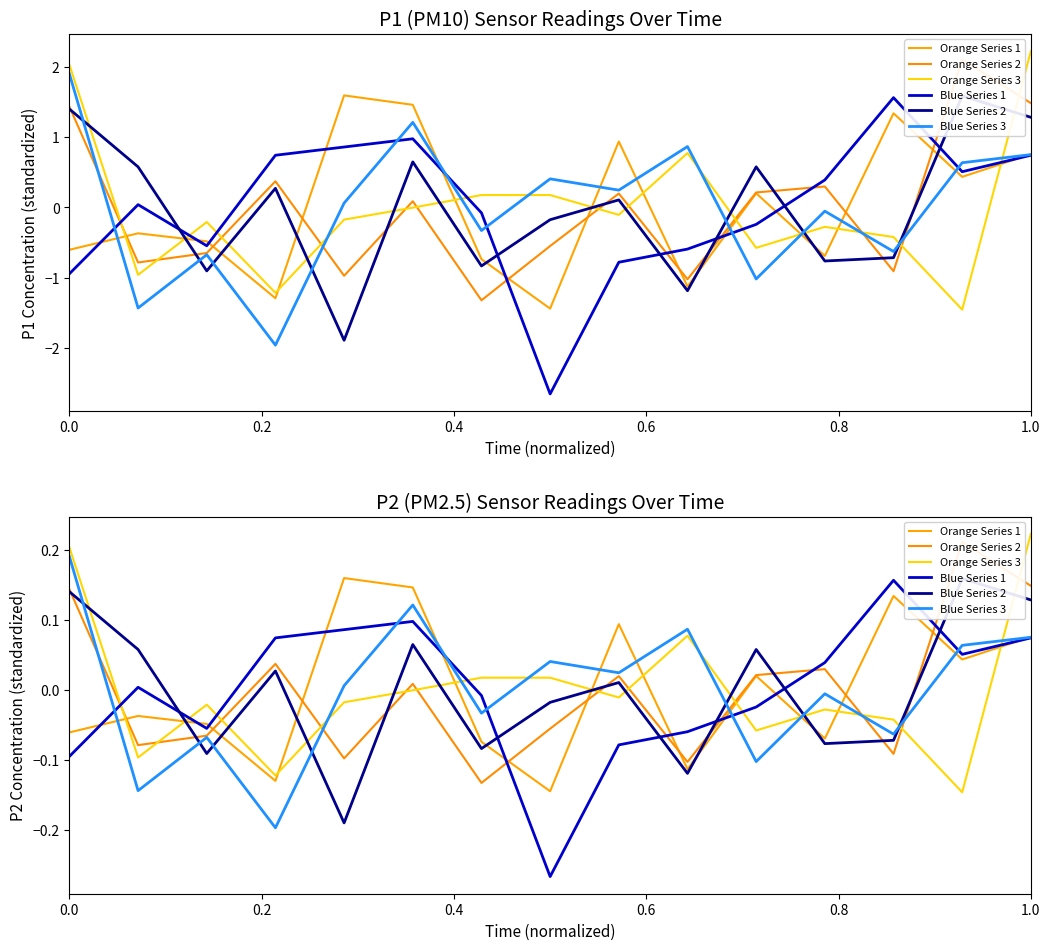

At which label does Orange Series 3 reach its peak?

1.0